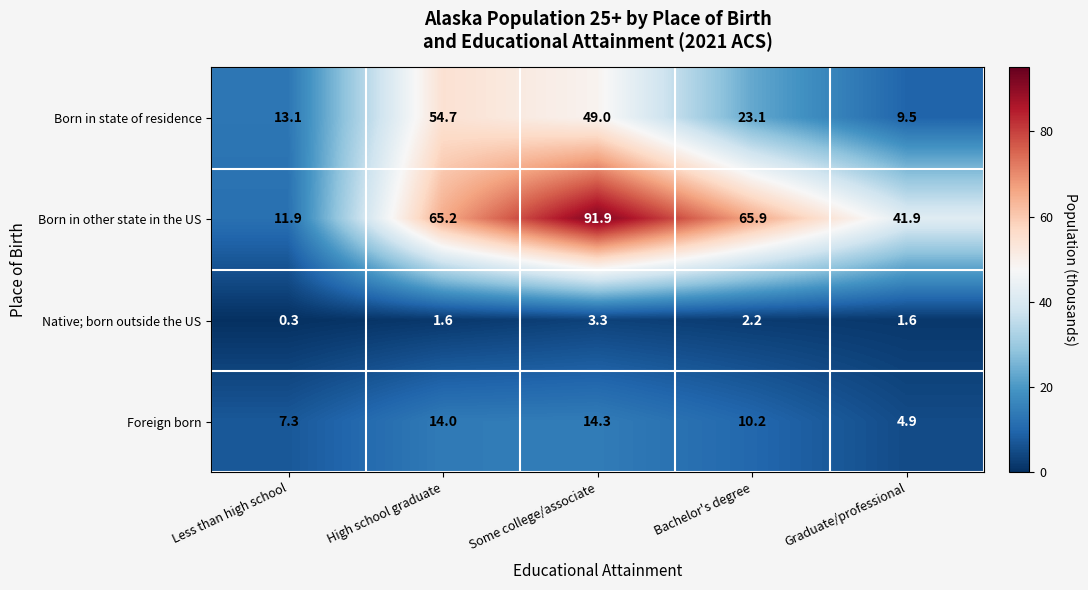

Which series has the widest spread of values?

Born in other state in the US